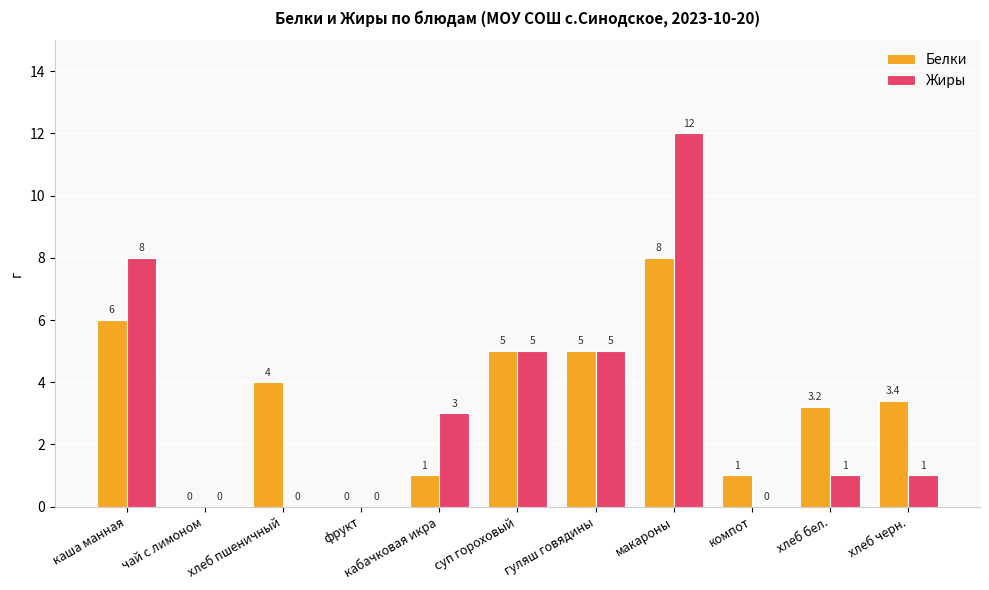

Reading right to left, transcribe all the data shown in this chart.

Белки: 3.4	3.2	1.0	8.0	5.0	5.0	1.0	0.0	4.0	0.0	6.0
Жиры: 1.0	1.0	0.0	12.0	5.0	5.0	3.0	0.0	0.0	0.0	8.0